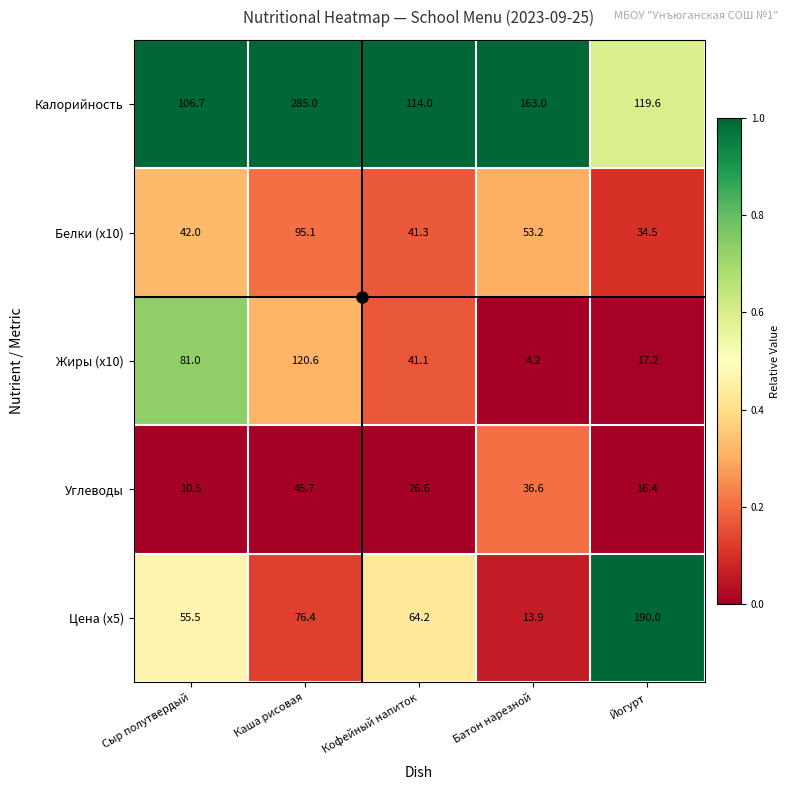

How many distinct data groups are displayed?

5